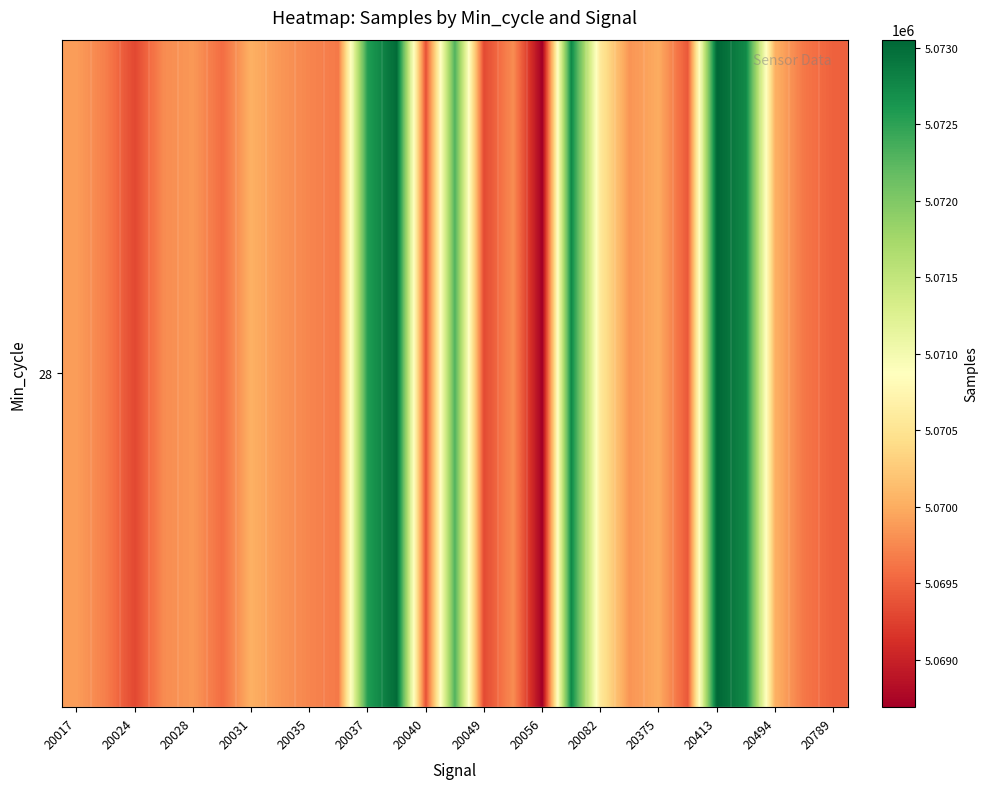

What is the ratio of the value at 20494 to the value at 20413?

1.0